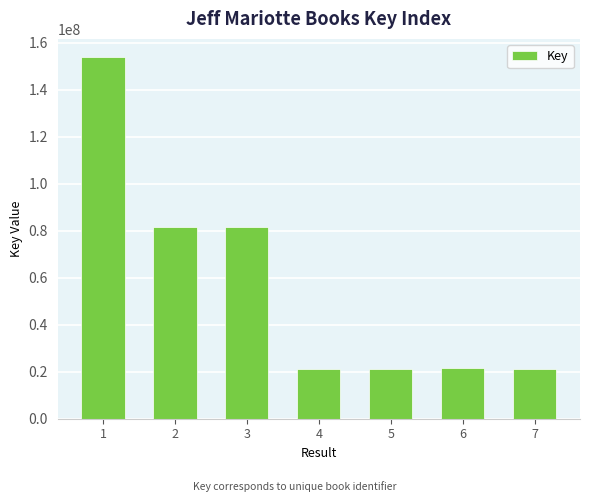

What is the difference between the second highest and second lowest values?

60221425